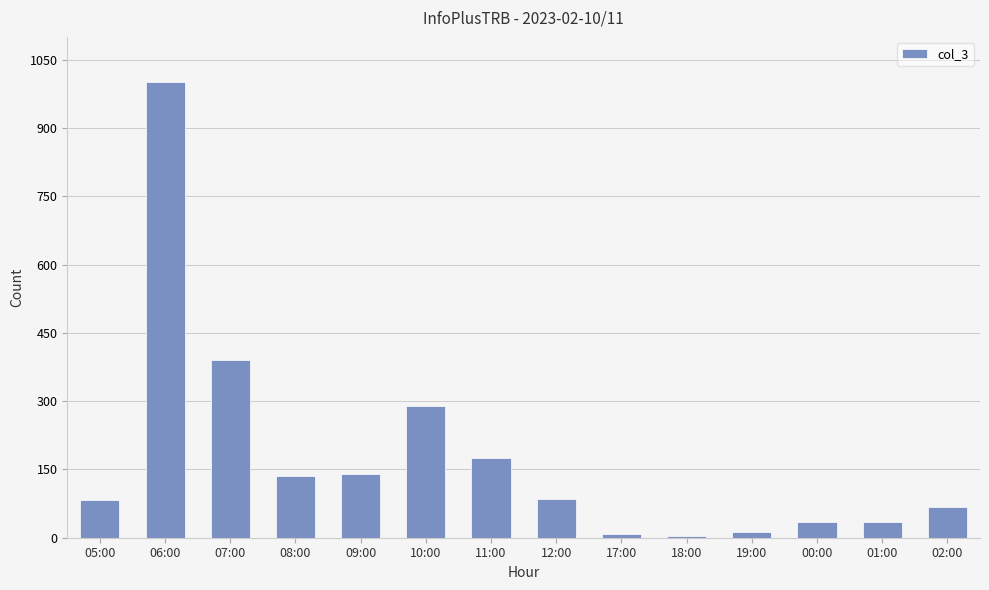

At which category does the chart reach its peak across all series?

06:00